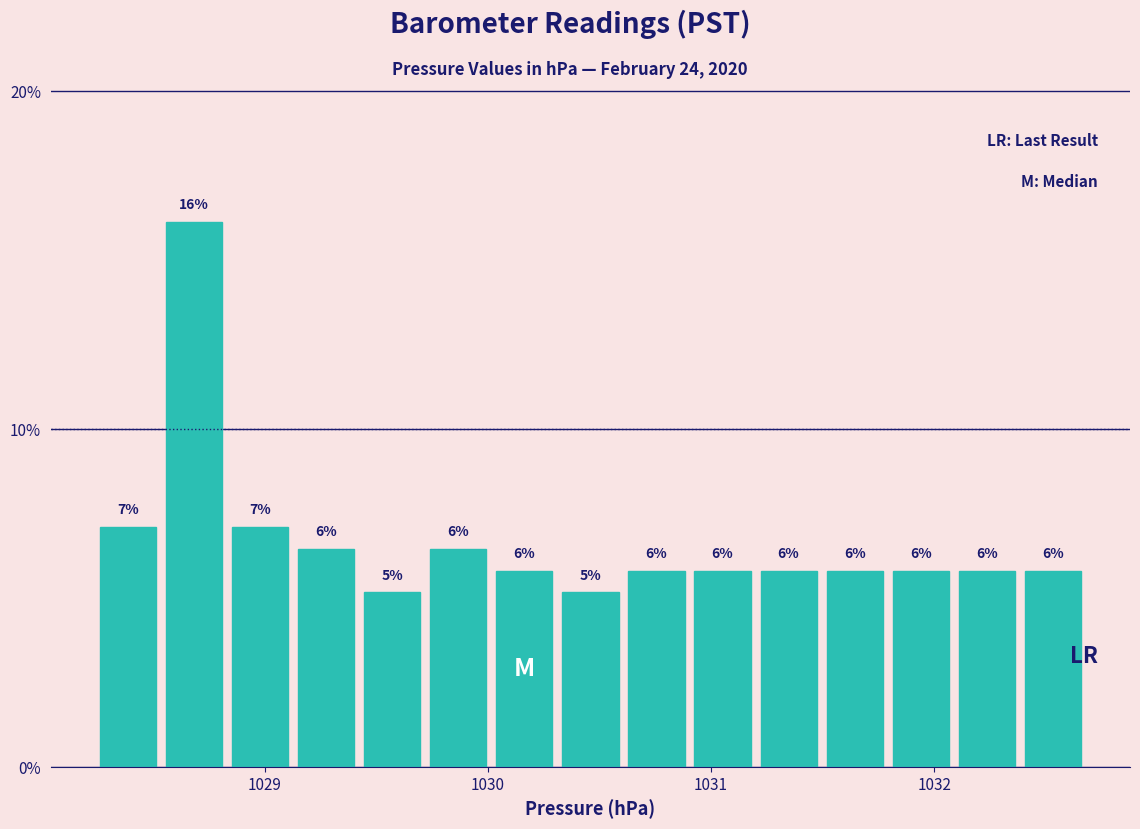

Around what value on the x-axis is the tallest bar? Give the approximate position of its centre, as read against the axis.

1028.7